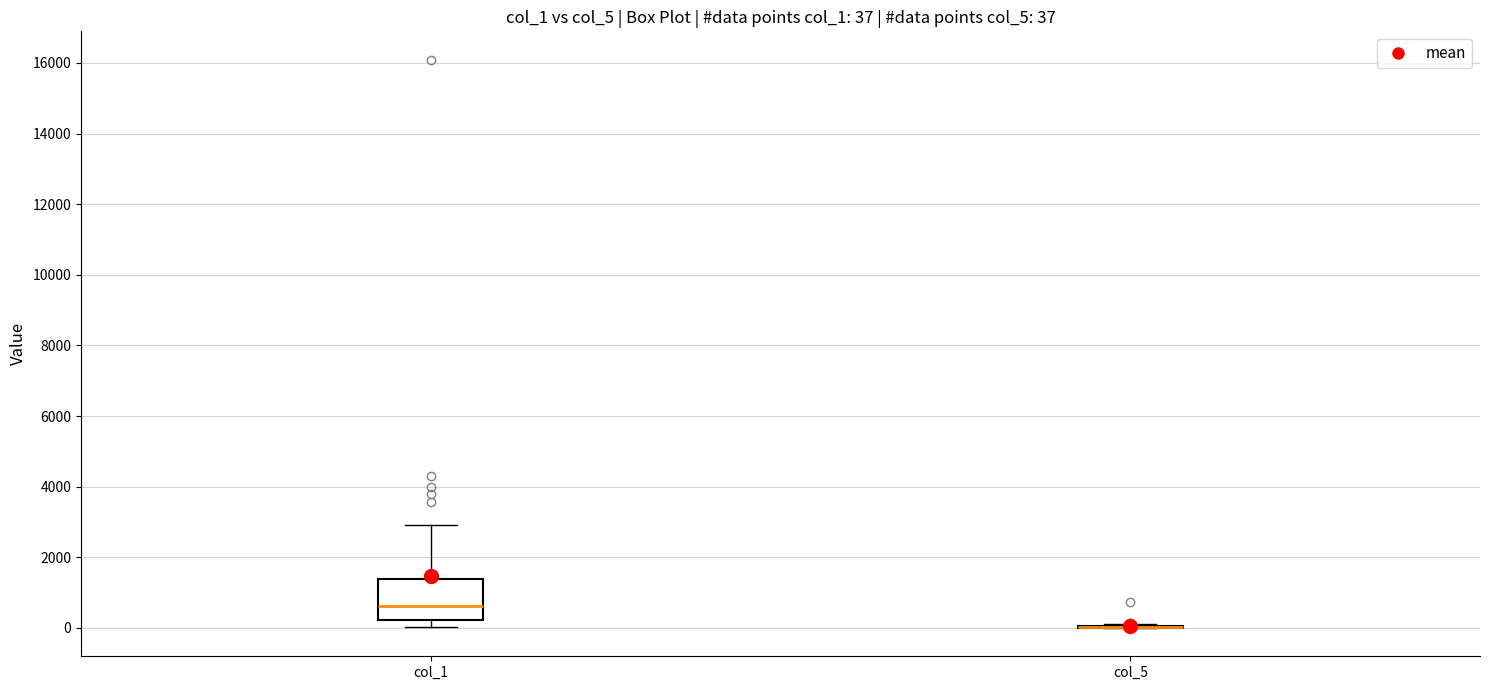

Comparing the boxes themselves (not the whiskers), which one is the tallest?

col_1